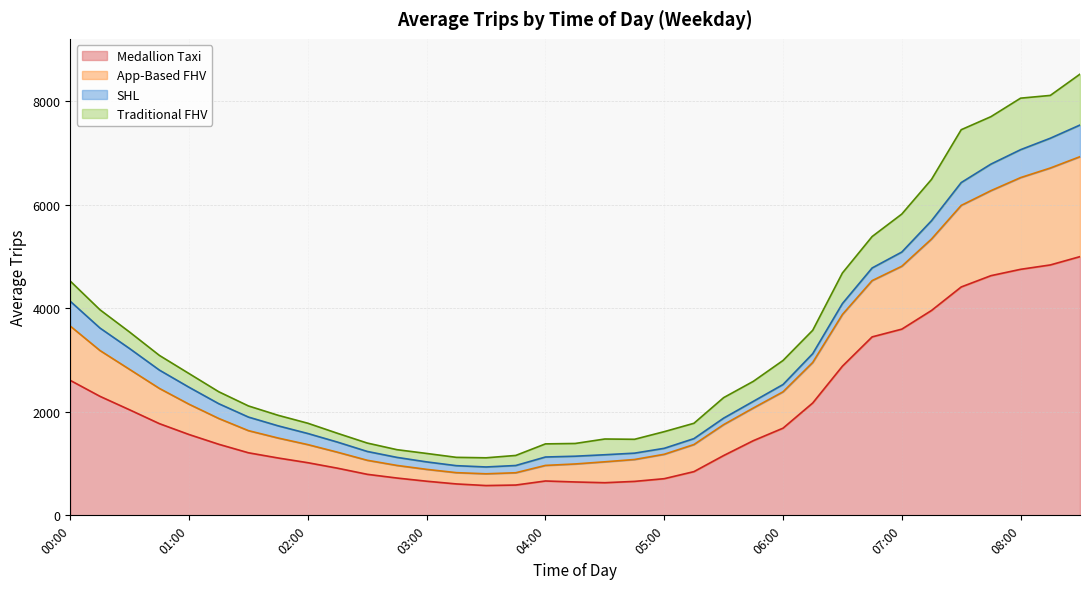

True or false: App-Based FHV and Medallion Taxi cross at least once.

False